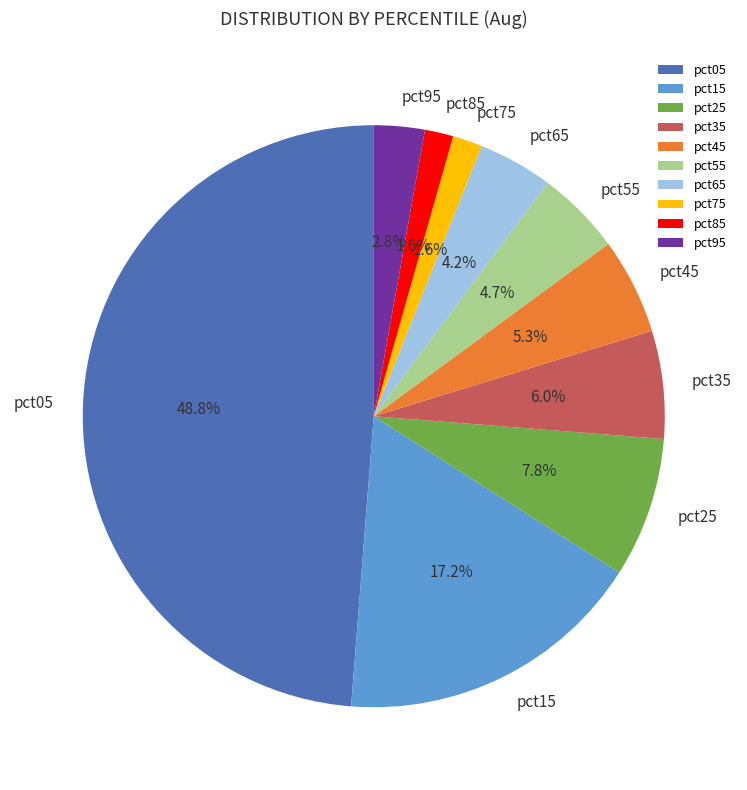

Is there a majority slice in this chart?

No